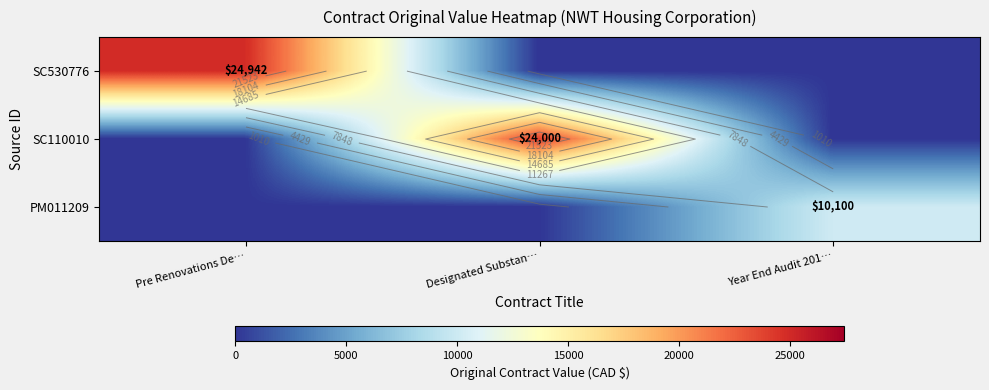

Which category has the lowest value in the PM011209 series?

Pre Renovations De…